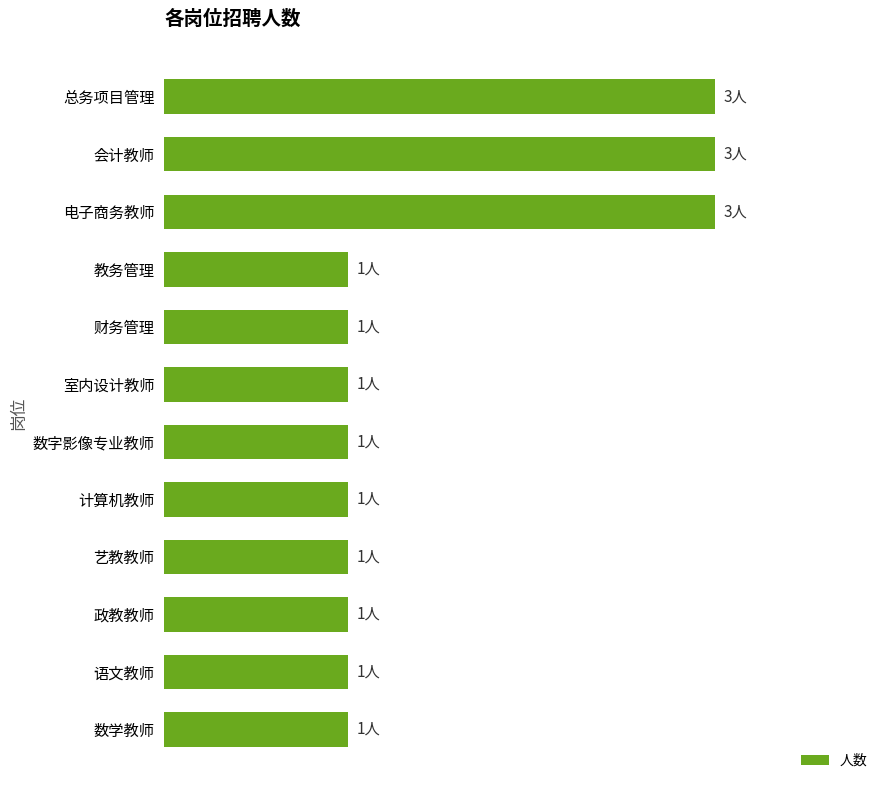

Does the chart contain any negative values?

No